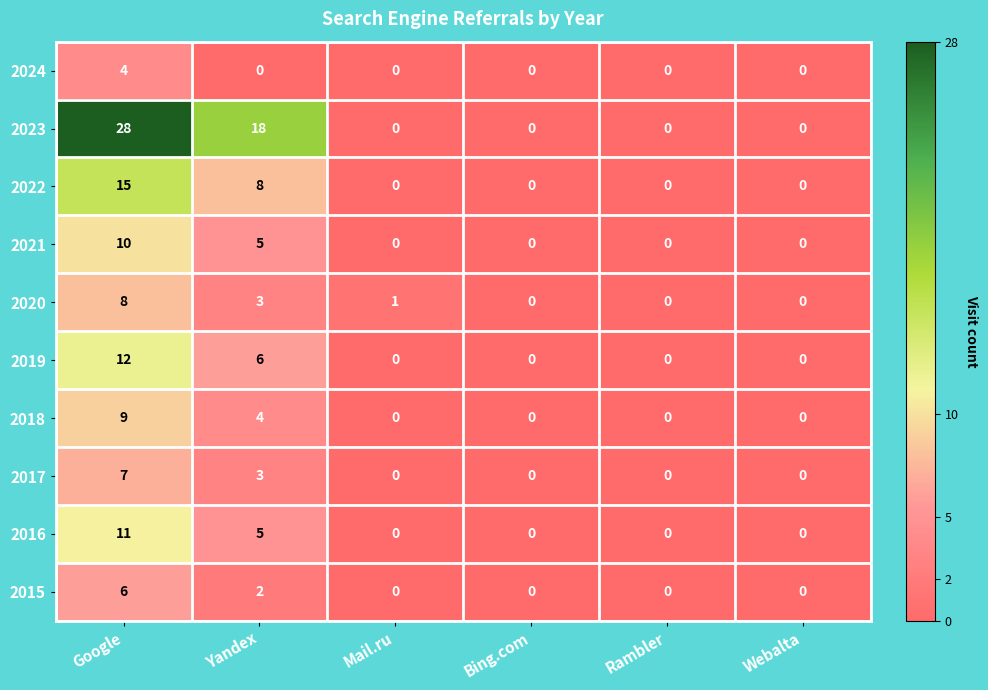

The value of 2015 at Yandex is 2. True or false?

True